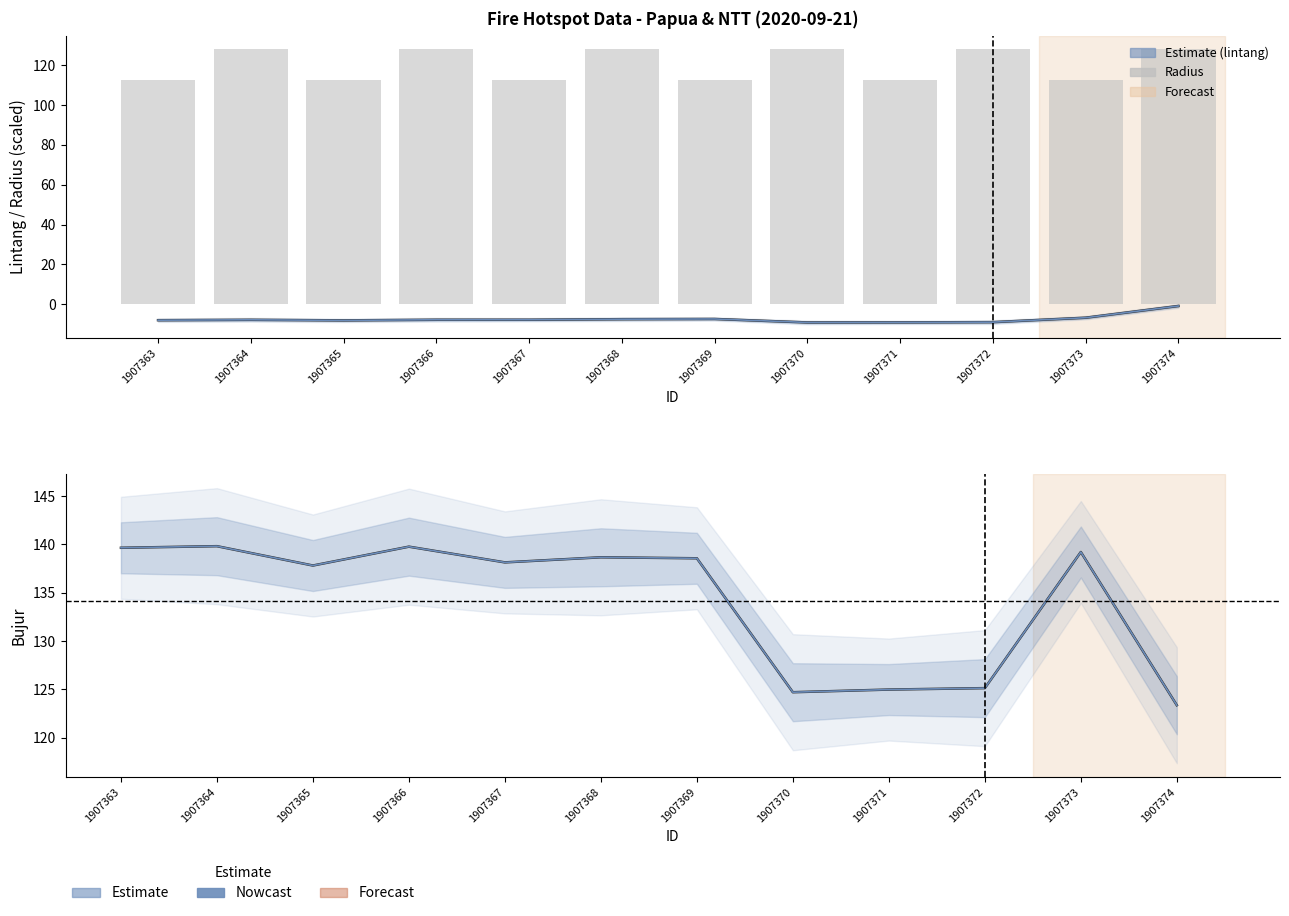

Rank the categories by lintang value from lowest to highest.

1907370, 1907371, 1907372, 1907365, 1907363, 1907364, 1907366, 1907367, 1907368, 1907369, 1907373, 1907374